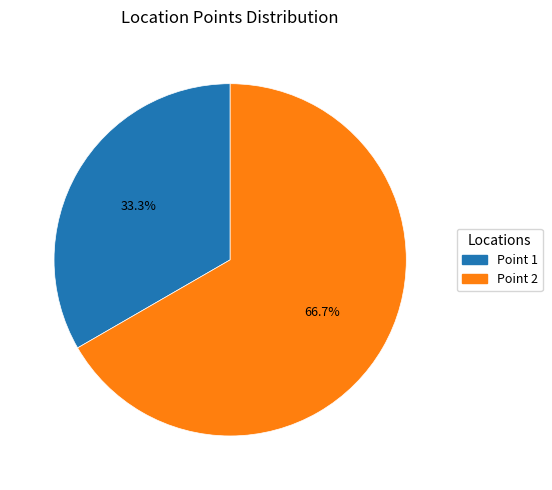

How many slices are in this pie chart?

2